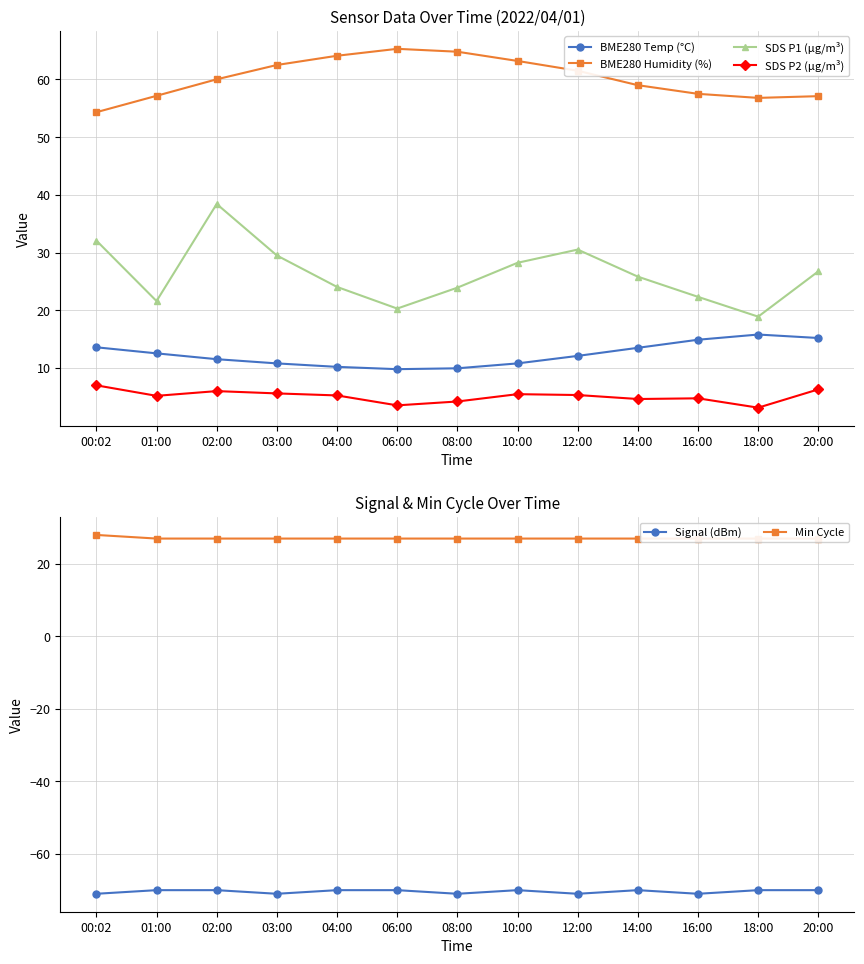

What is the total value across all series at 06:00?

55.9